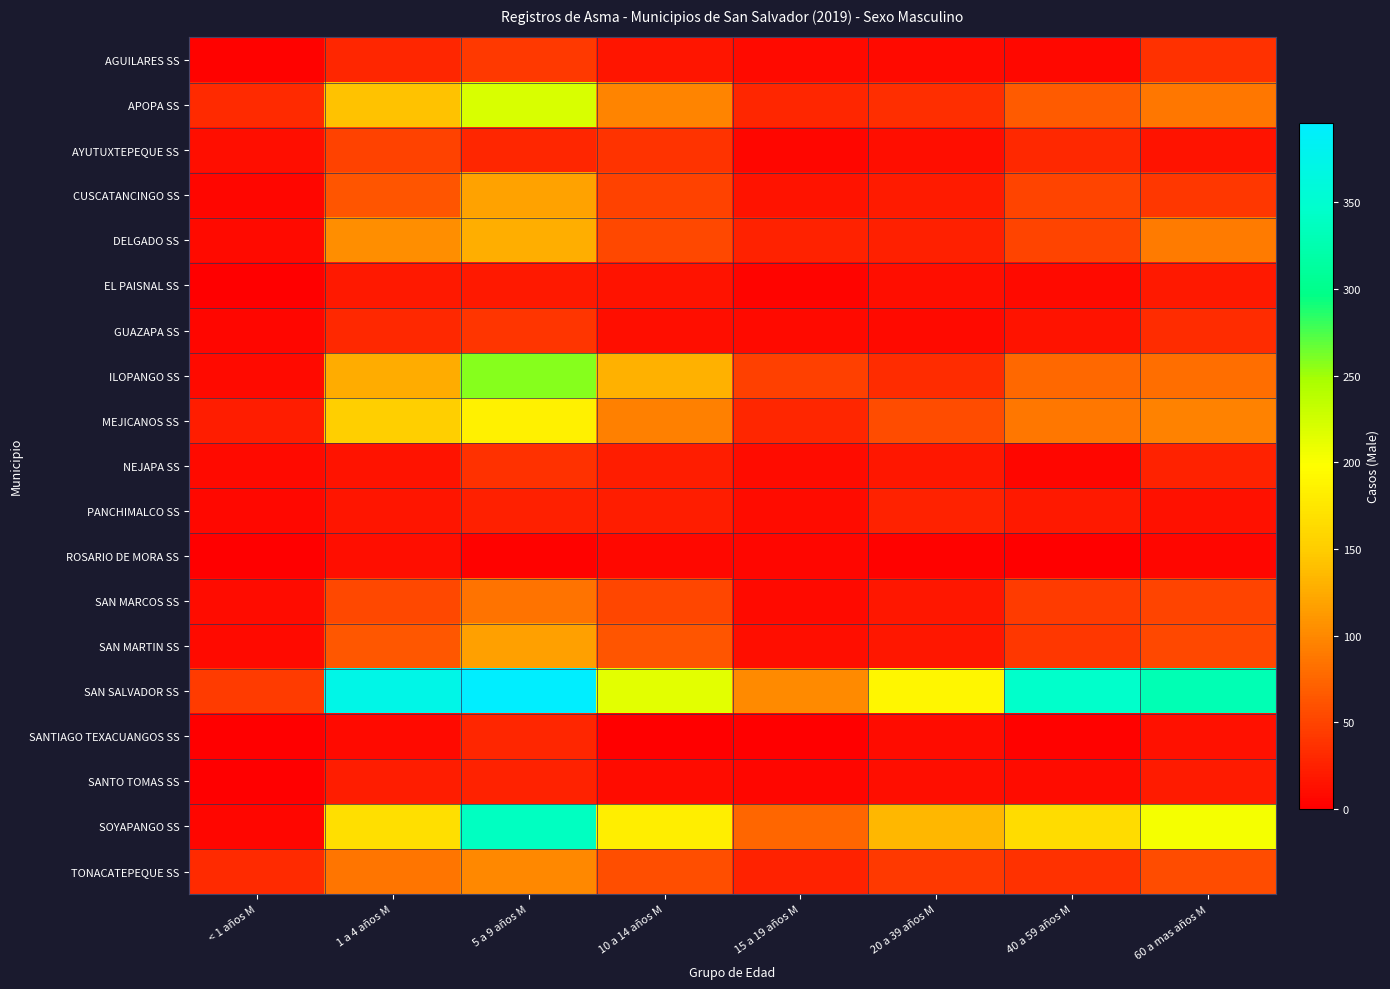

What is the greatest value displayed?

396